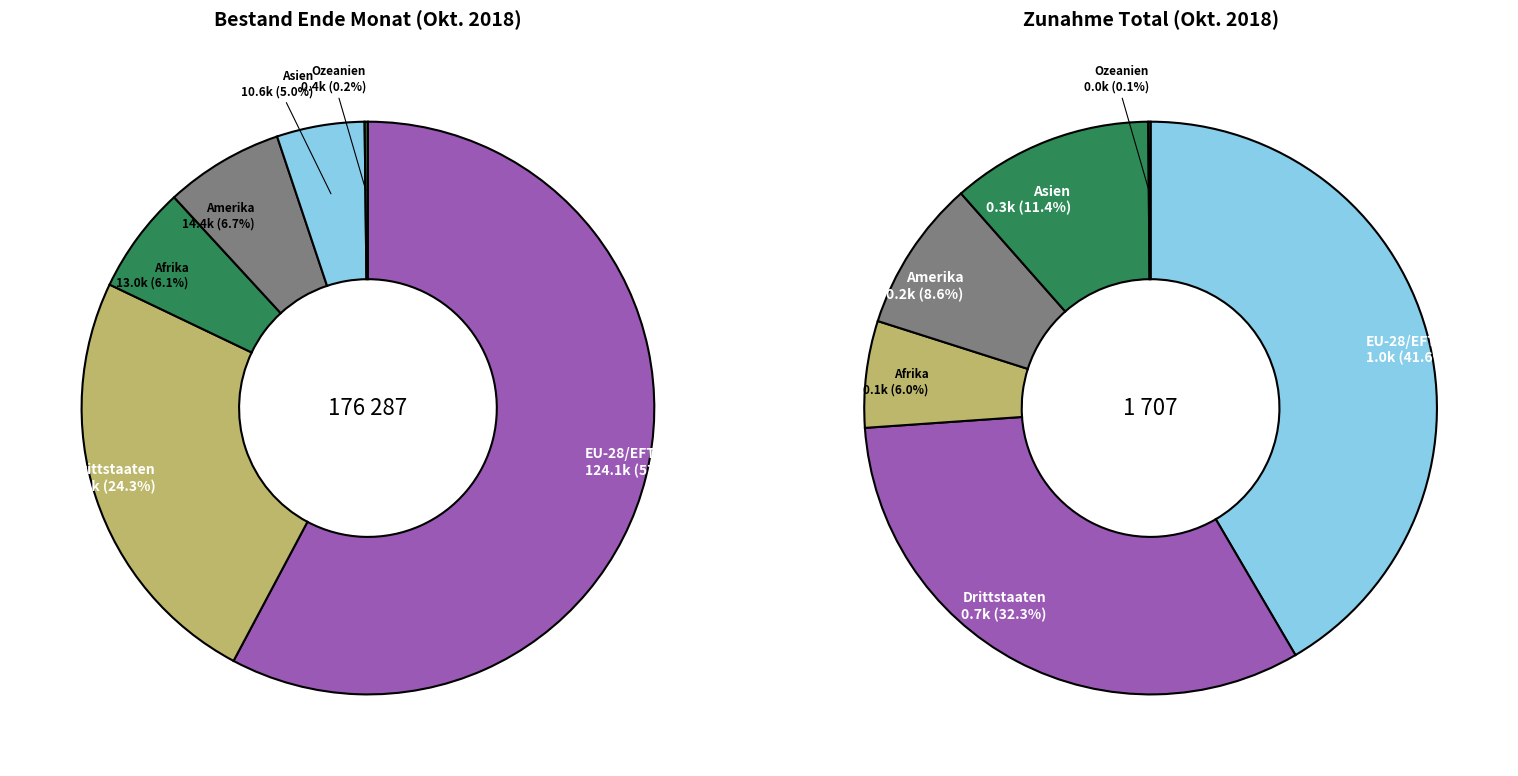

Is it true that Amerika is 7% of the pie?

True